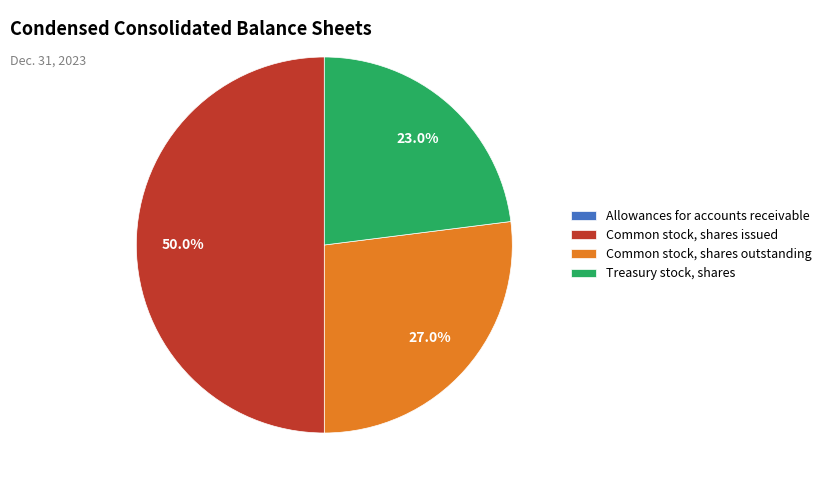

What is the largest slice in the pie chart?

Common stock, shares issued